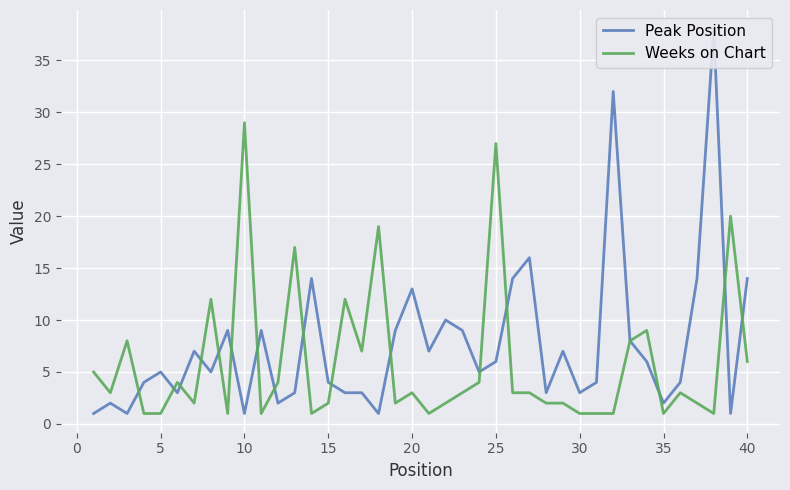

How many data points in Peak Position are above 5?

19